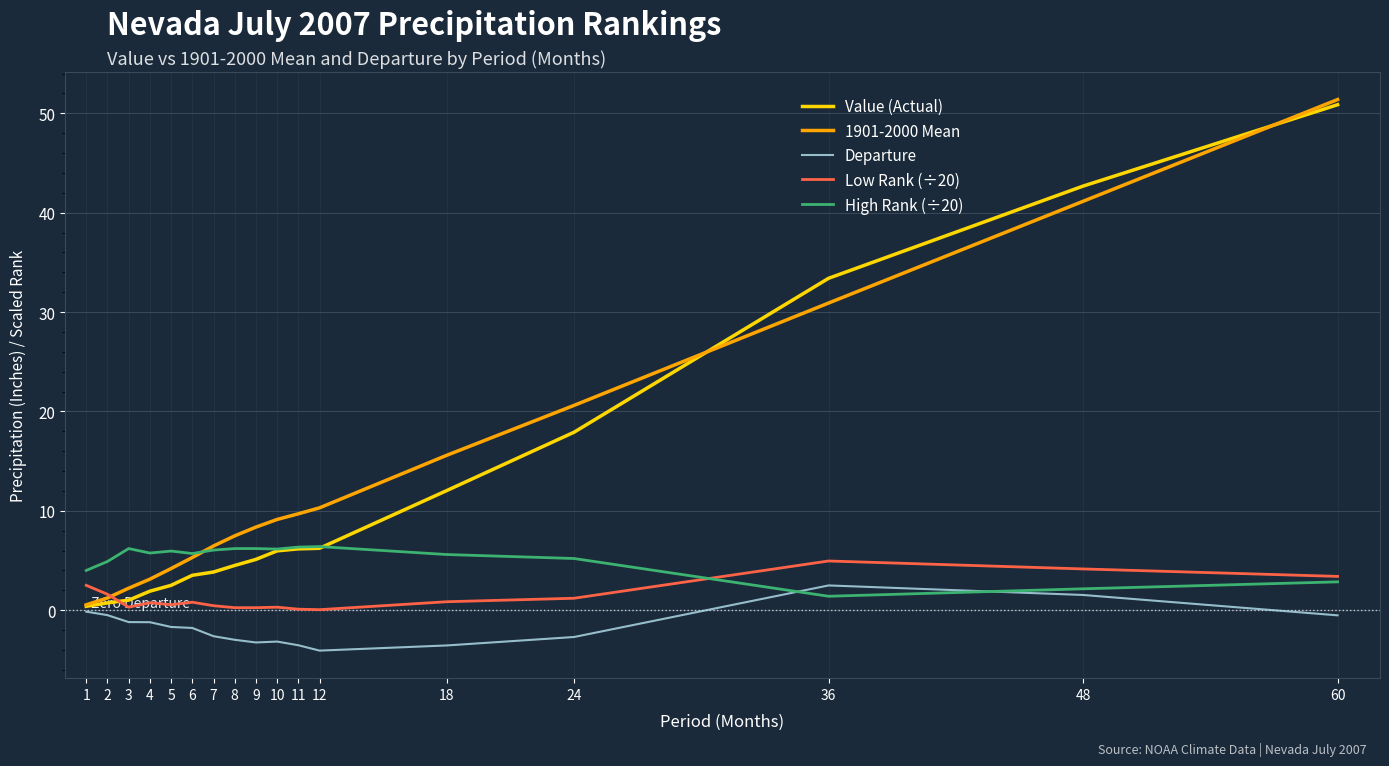

Is it true that Value (Actual) equals 0.7 at 2?

True